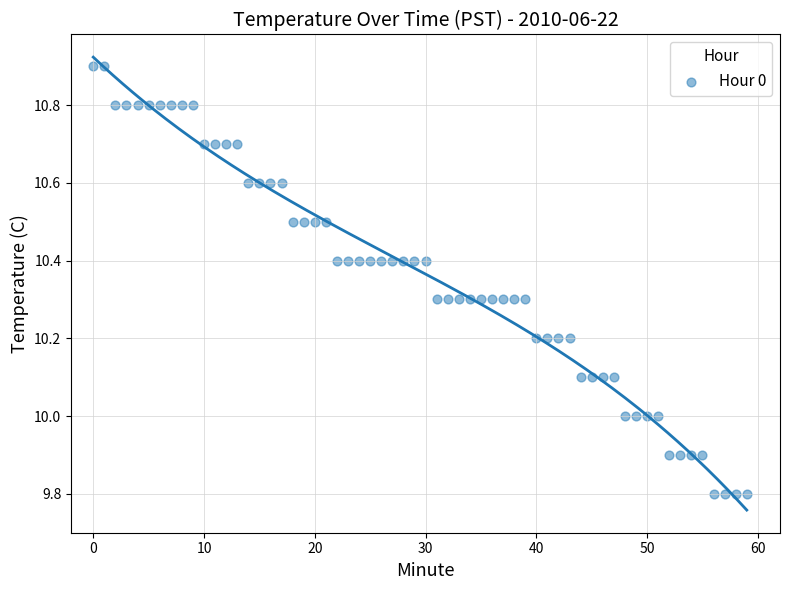

How many data points are displayed?

60